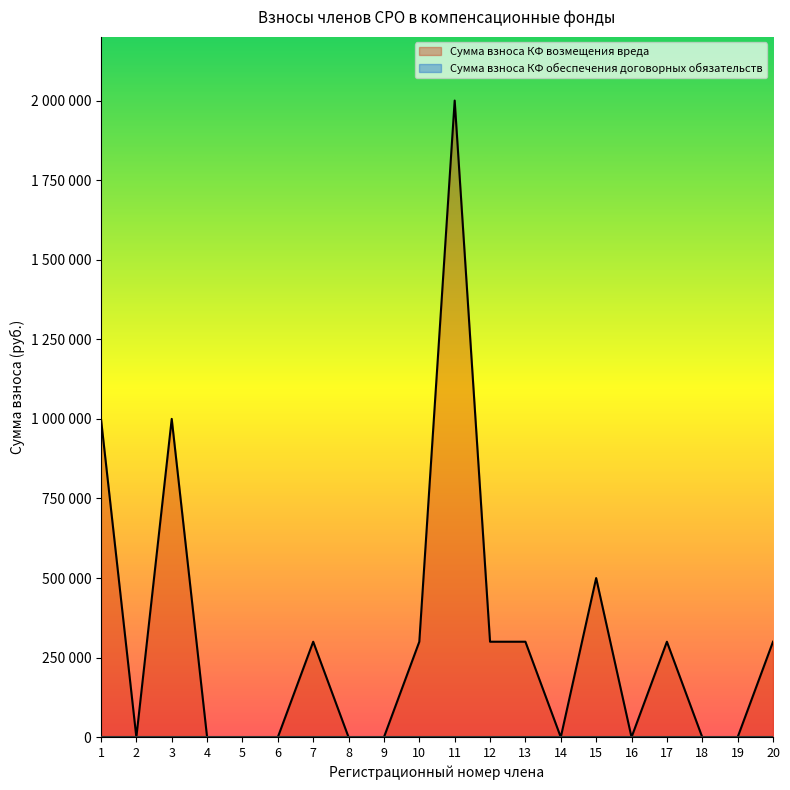

What is the greatest value displayed?

2000000